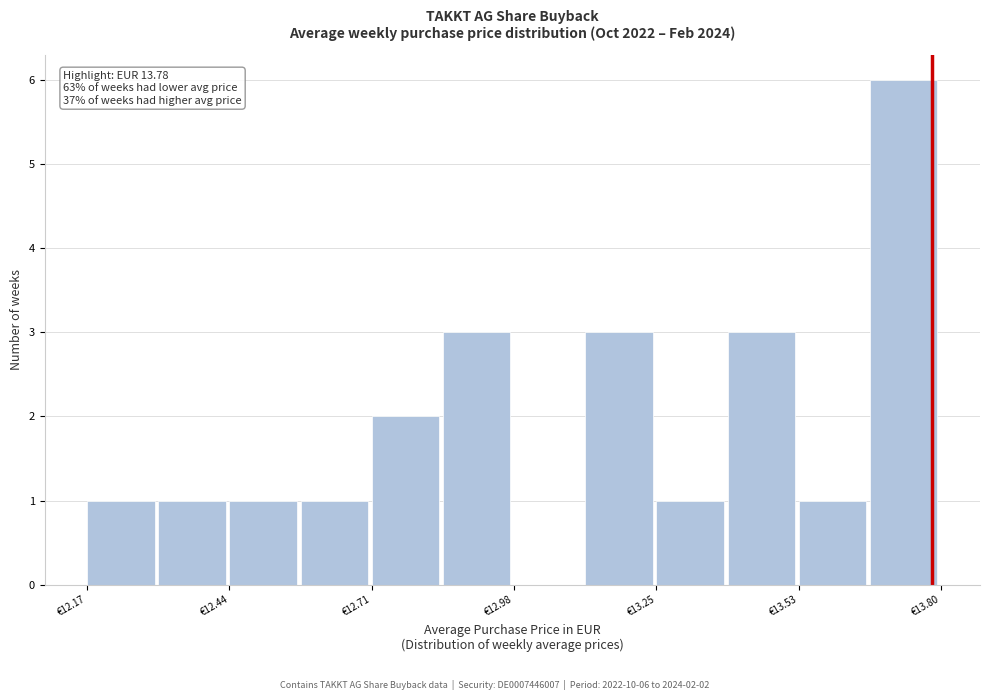

Around what value on the x-axis is the tallest bar? Give the approximate position of its centre, as read against the axis.

13.75